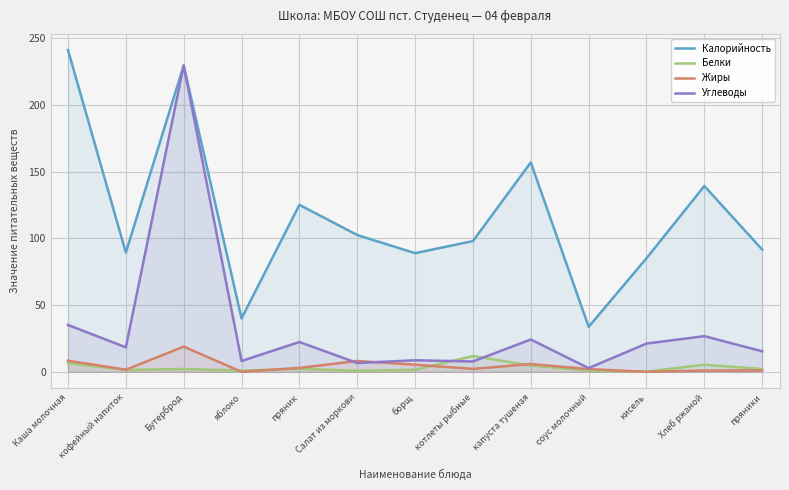

Rank the series at пряник from lowest to highest value.

Белки, Жиры, Углеводы, Калорийность